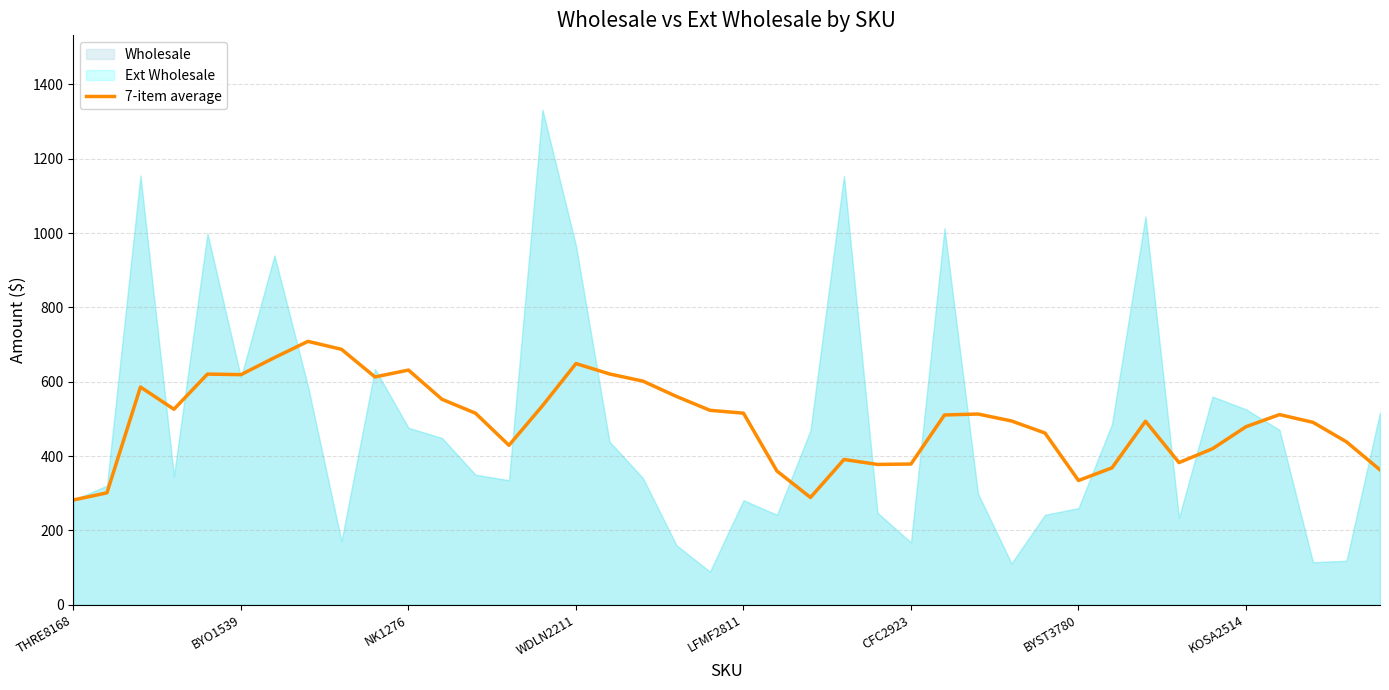

How many interior local peaks (higher than both neighbors) does the data have?

9